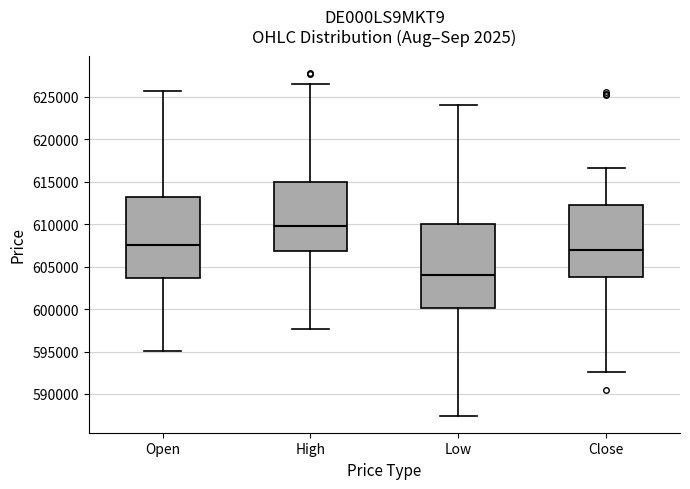

Reading left to right, read every box against the y-axis: the position of its median line, the range the box covers, and the ends of its whiskers. The values are not printed on the chart, so give them approximately, as read against the axis.

Open: median 607500, box 603500 to 613000, whiskers 595000 to 625500
High: median 609500, box 607000 to 615000, whiskers 597500 to 626500
Low: median 604000, box 600000 to 610000, whiskers 587500 to 624000
Close: median 607000, box 604000 to 612500, whiskers 592500 to 616500